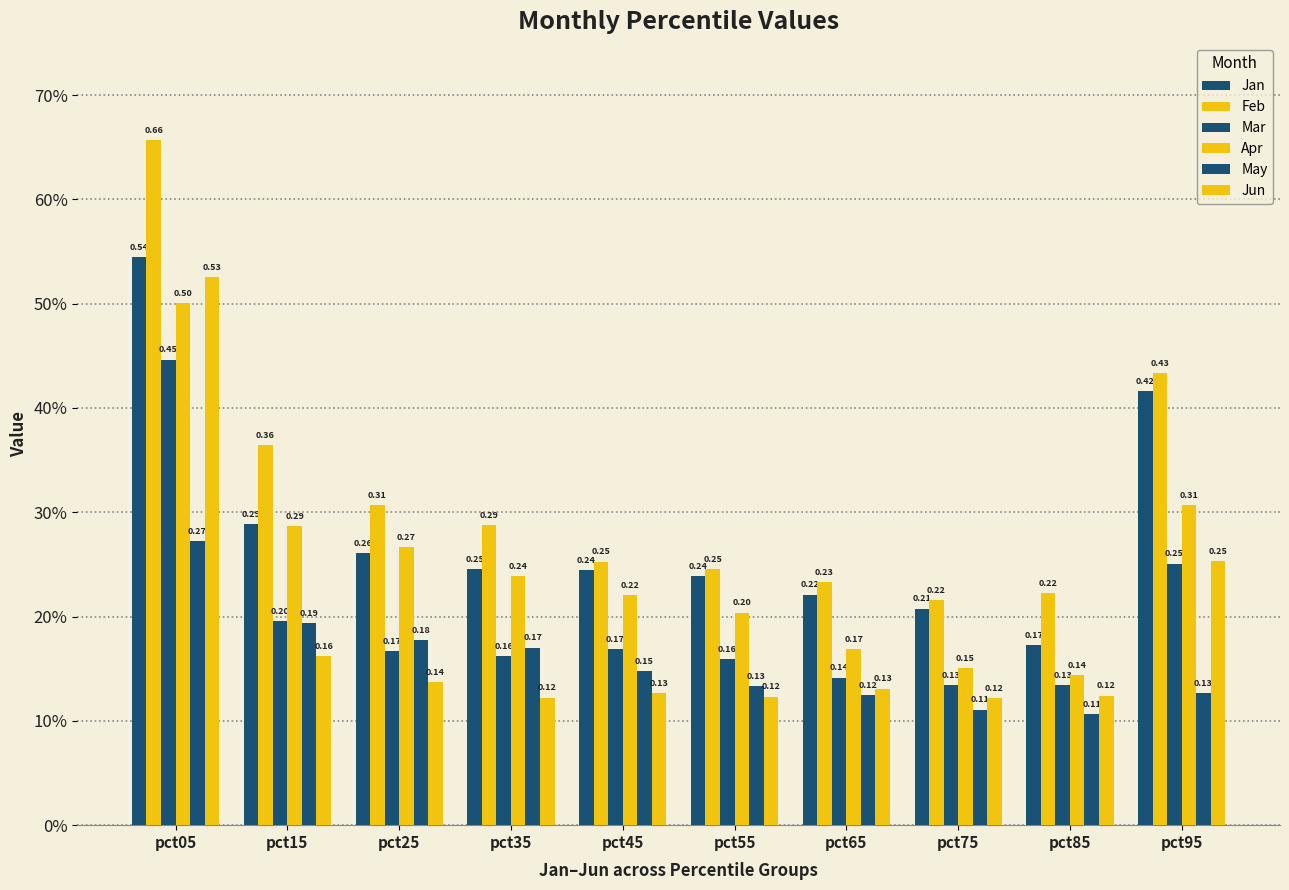

What is the difference between the highest and lowest values at pct85?

0.1